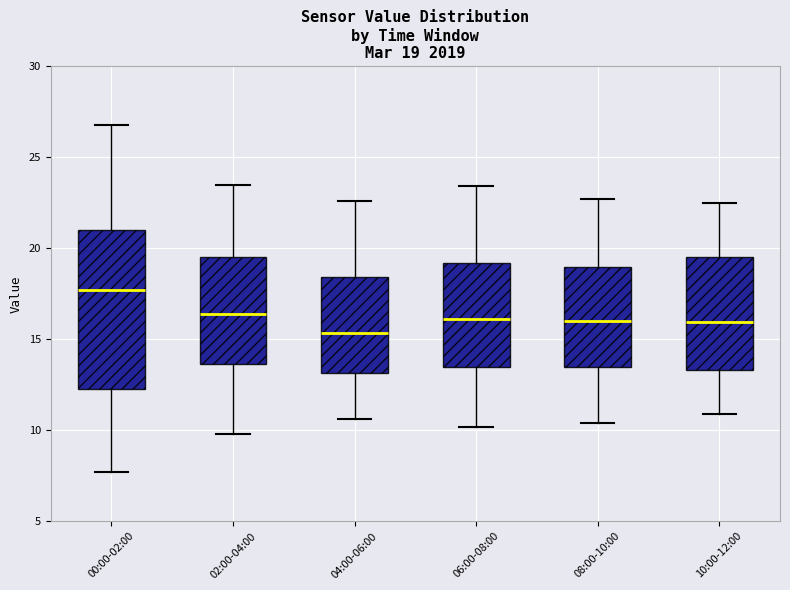

Comparing the boxes themselves (not the whiskers), which one is the tallest?

00:00-02:00